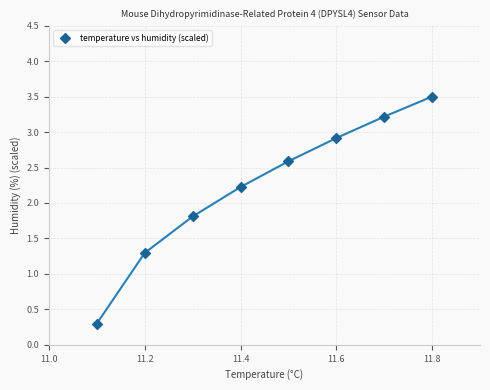

What is the average Y value?

2.2